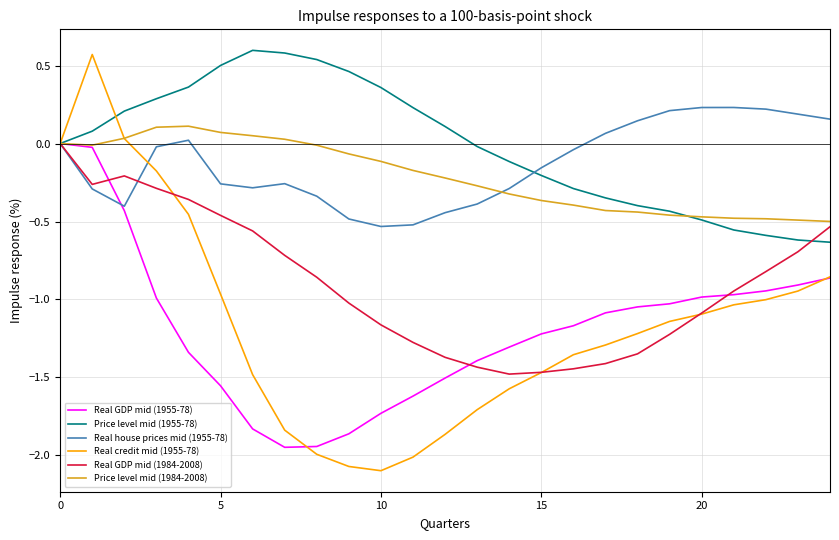

What is the minimum value shown in the chart?

-2.1